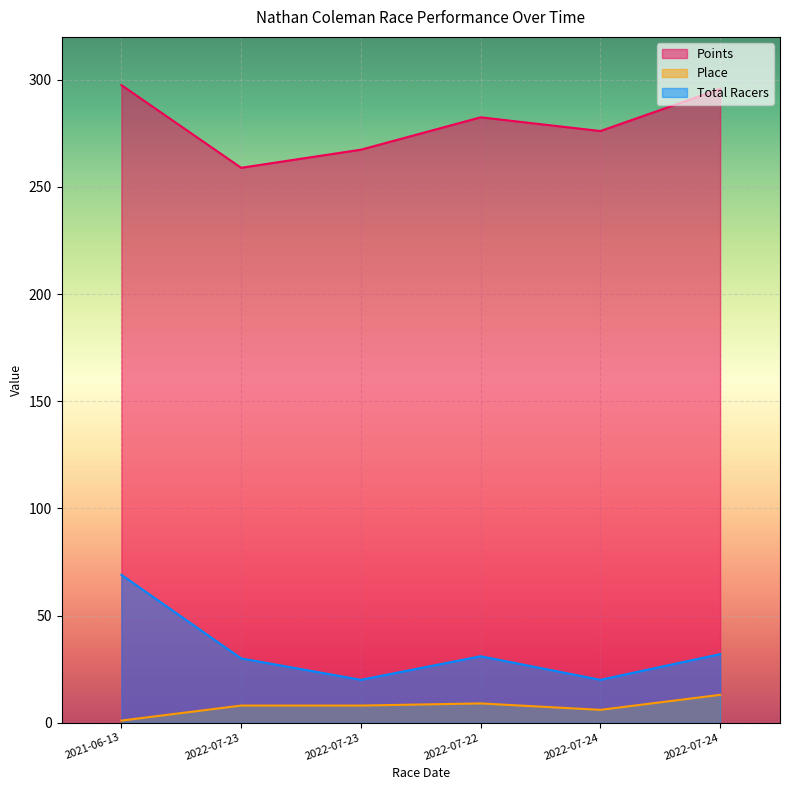

What is the value of the Place point at the 1st from the left?

1.0